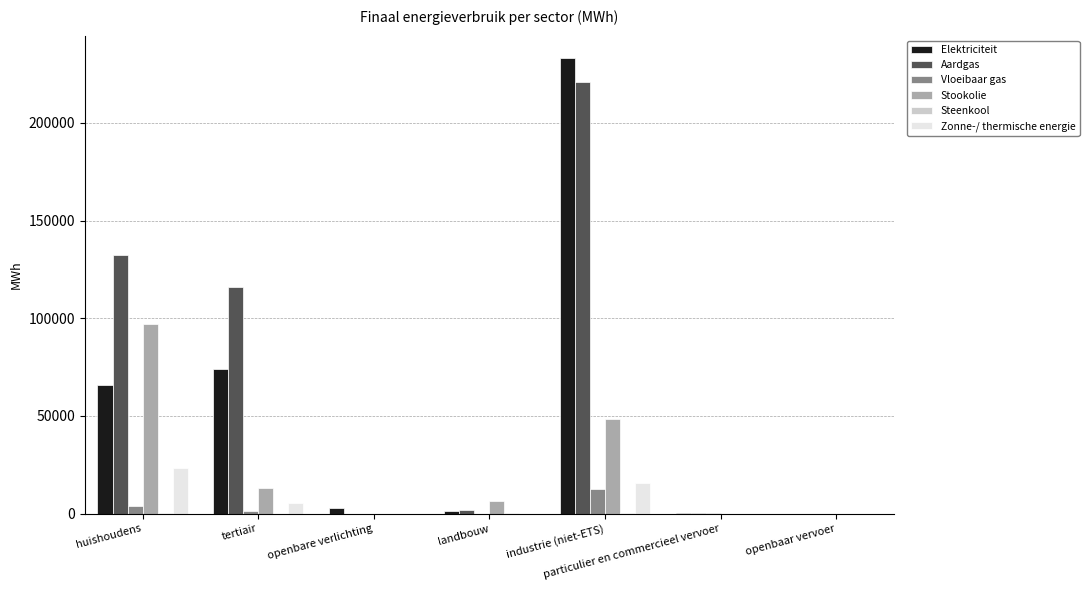

How many categories are shown in the chart?

7